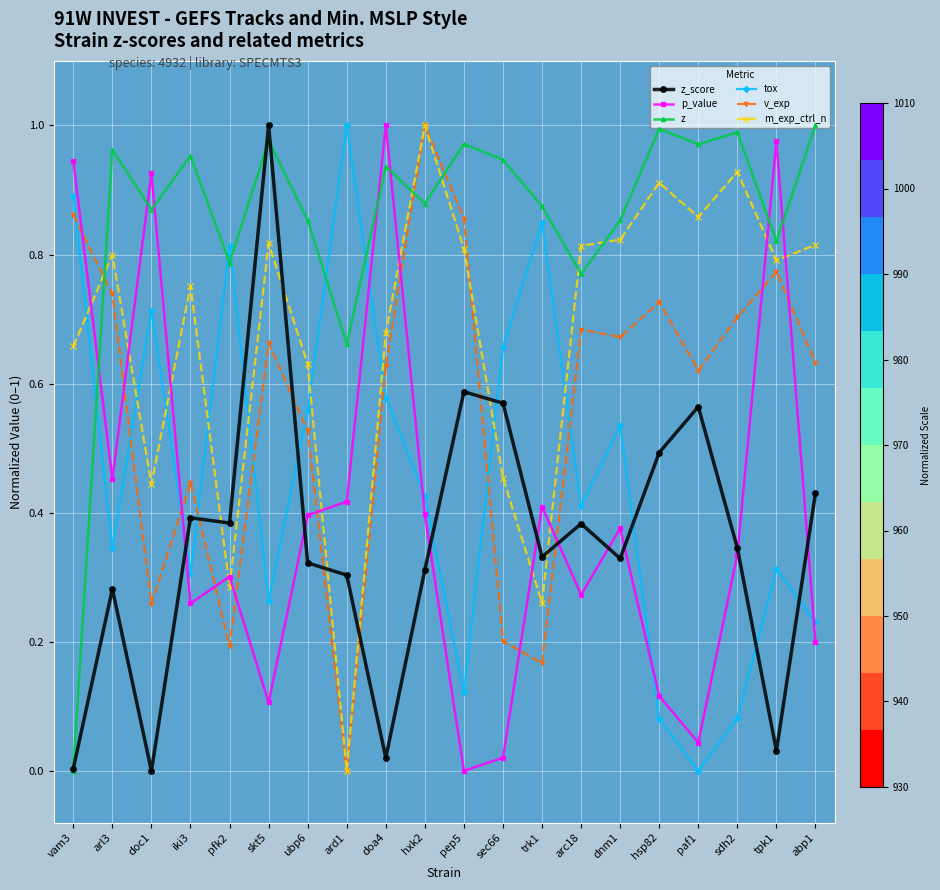

Where do v_exp and p_value first cross each other?

vam3 and arl3